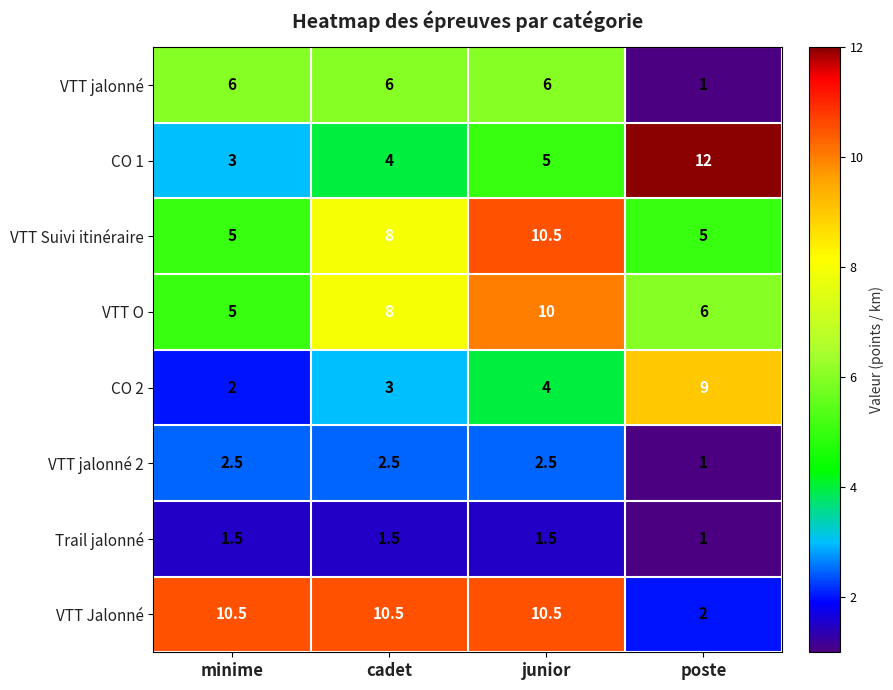

How many VTT O values are between 6 and 10?

3